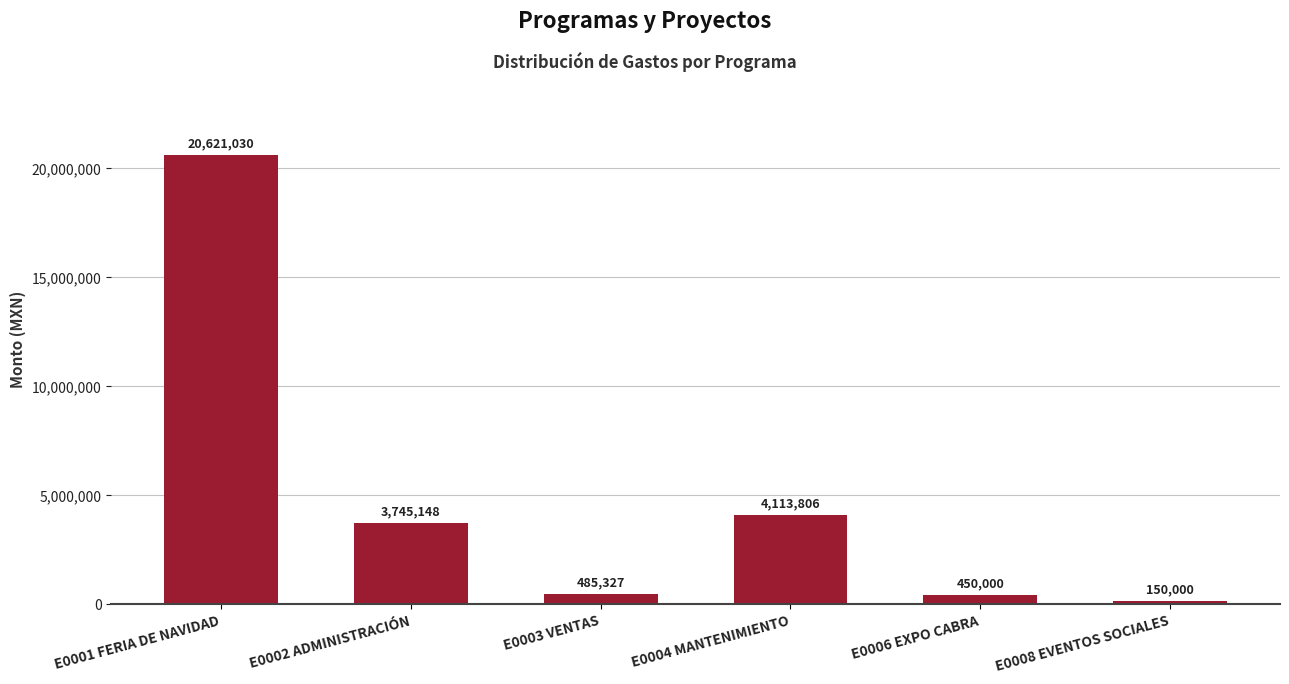

Approximately how many times larger is the value at E0003 VENTAS compared to E0006 EXPO CABRA?

1.1